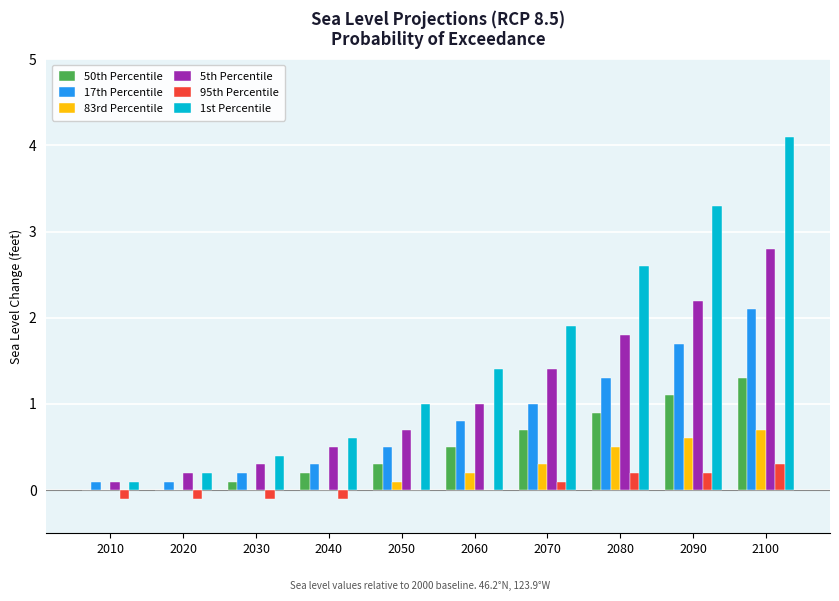

At which label does 50th Percentile reach its peak?

2100